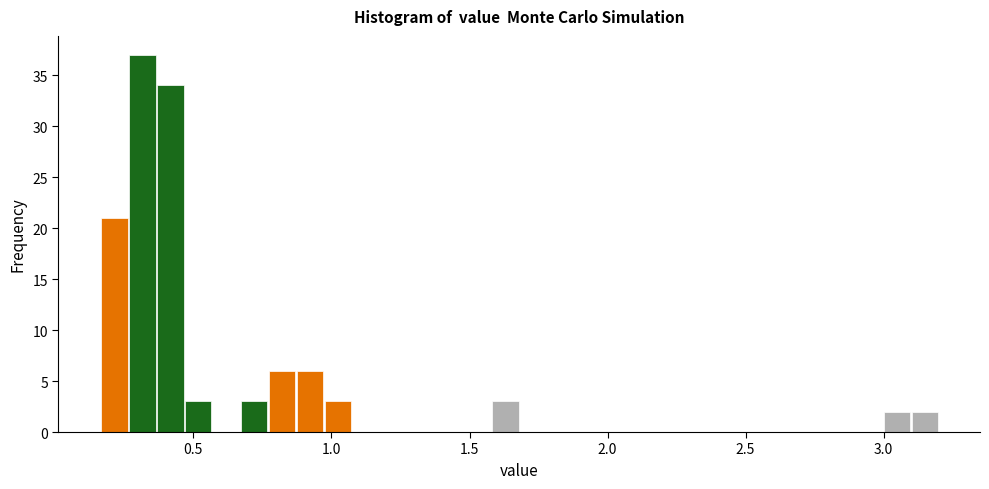

Read against the x-axis, roughly where is the centre of the tallest bar?

0.30